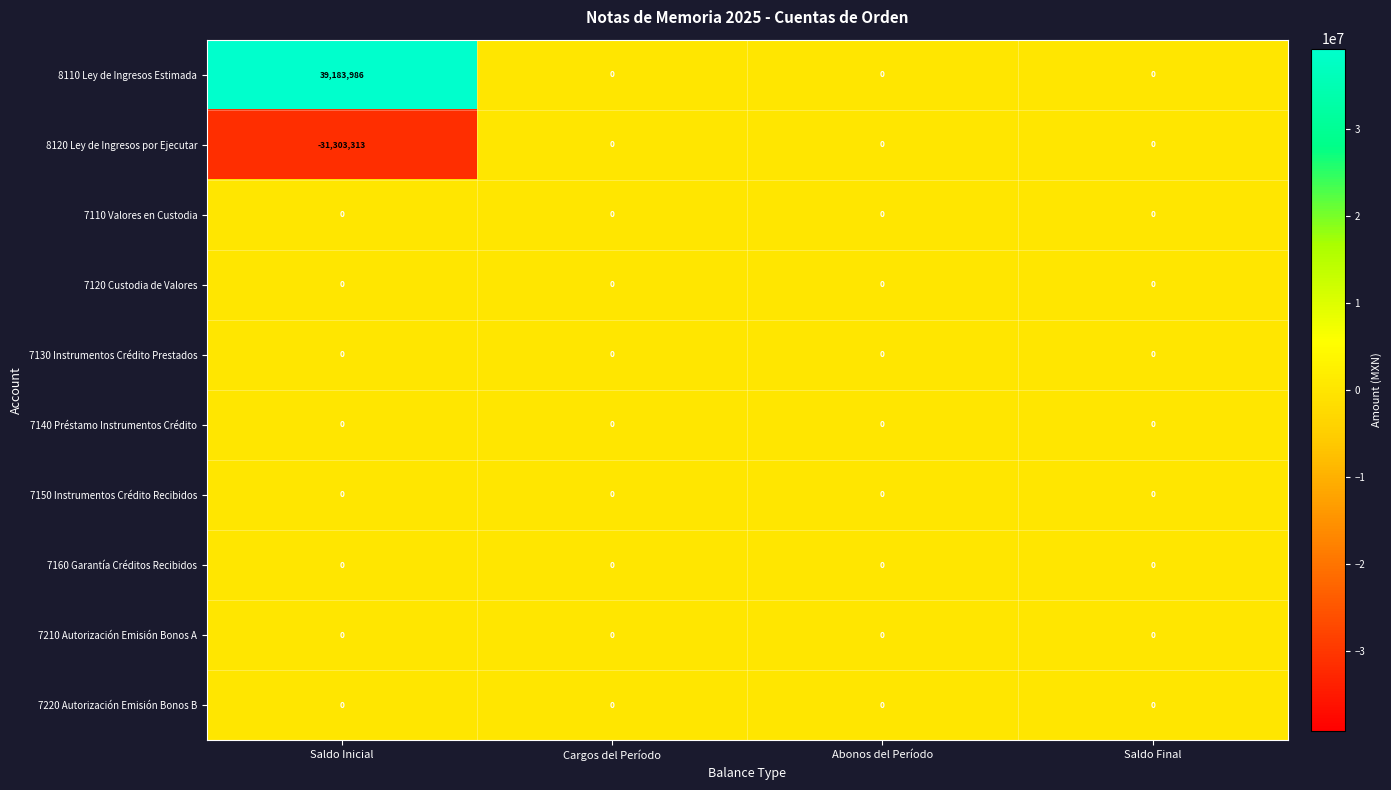

The 8110 Ley de Ingresos Estimada series shows 39183986 at Saldo Inicial. True or false?

True